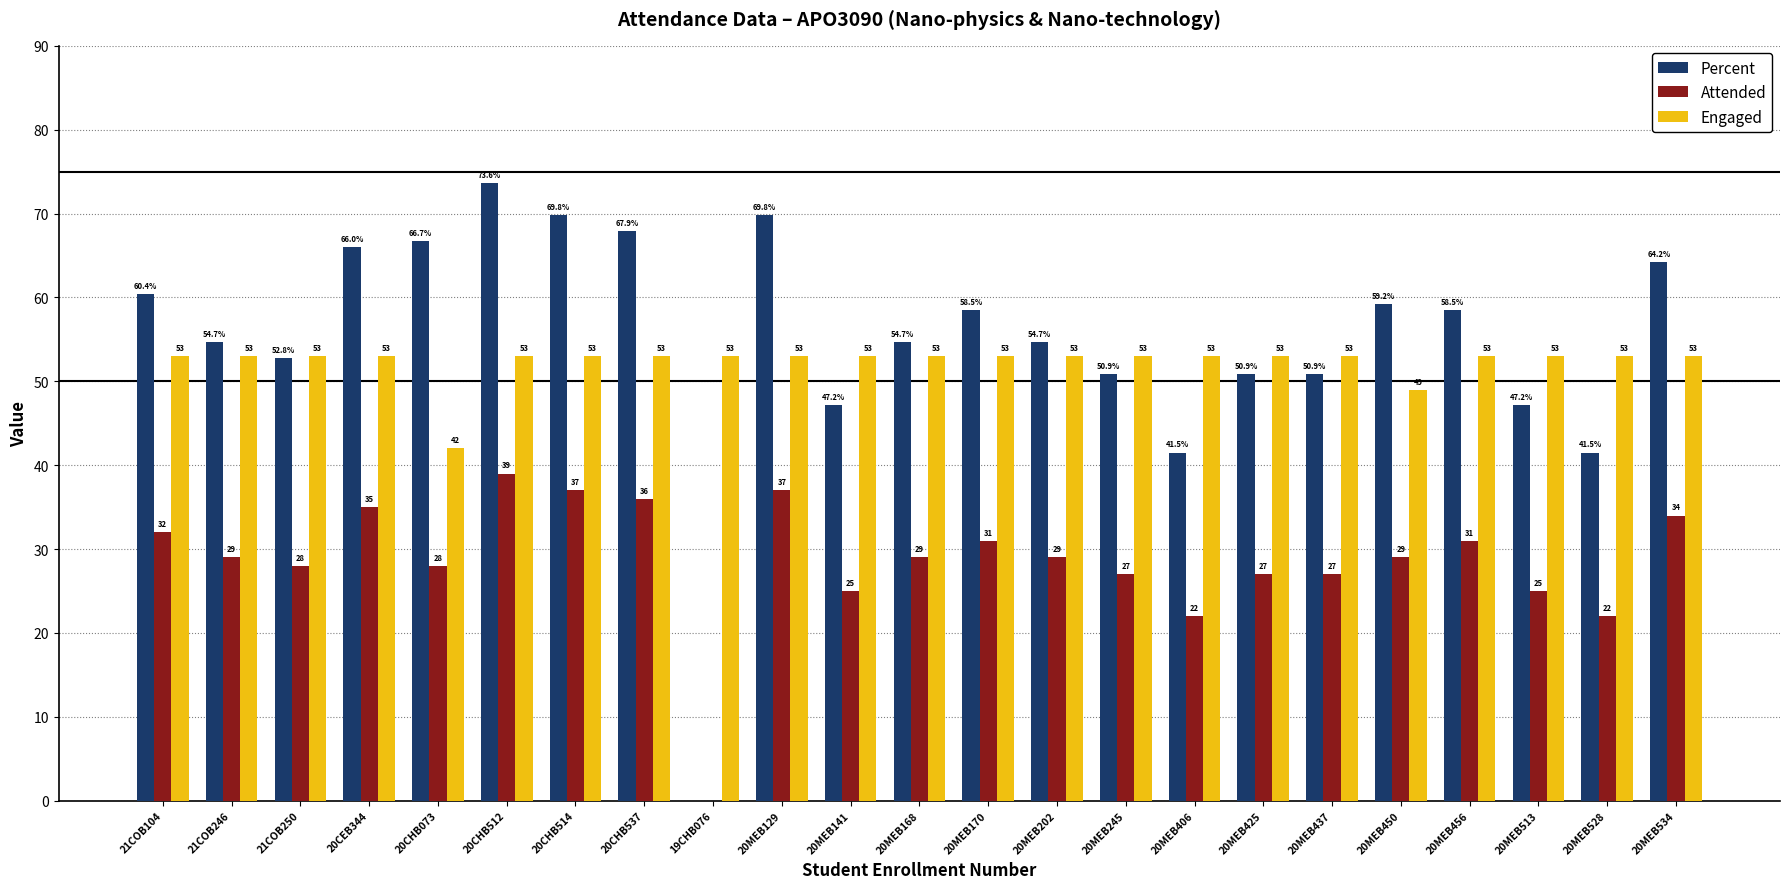

Read the Engaged value at 21COB104.

53.0